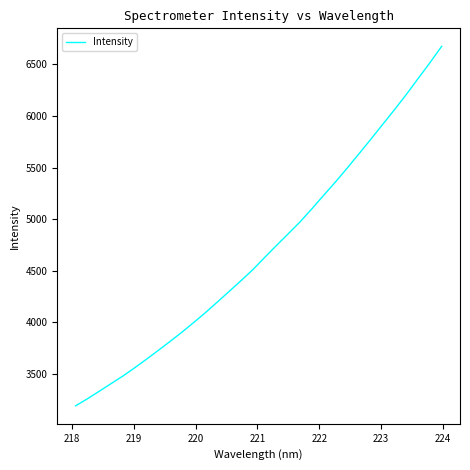

What is the difference between the maximum and minimum values?

3485.7